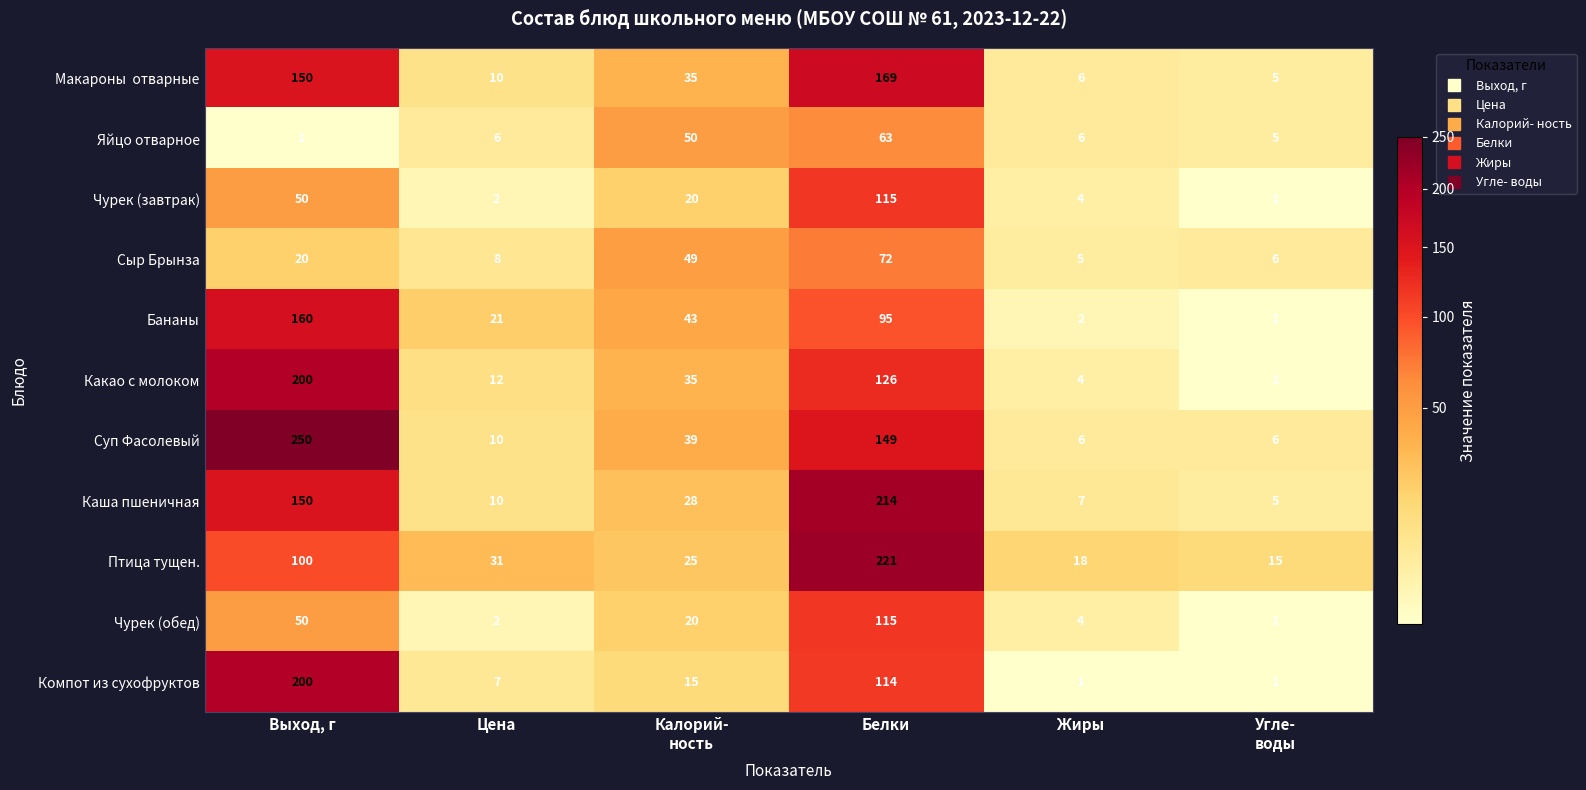

The Какао с молоком series shows 4 at Жиры. True or false?

True